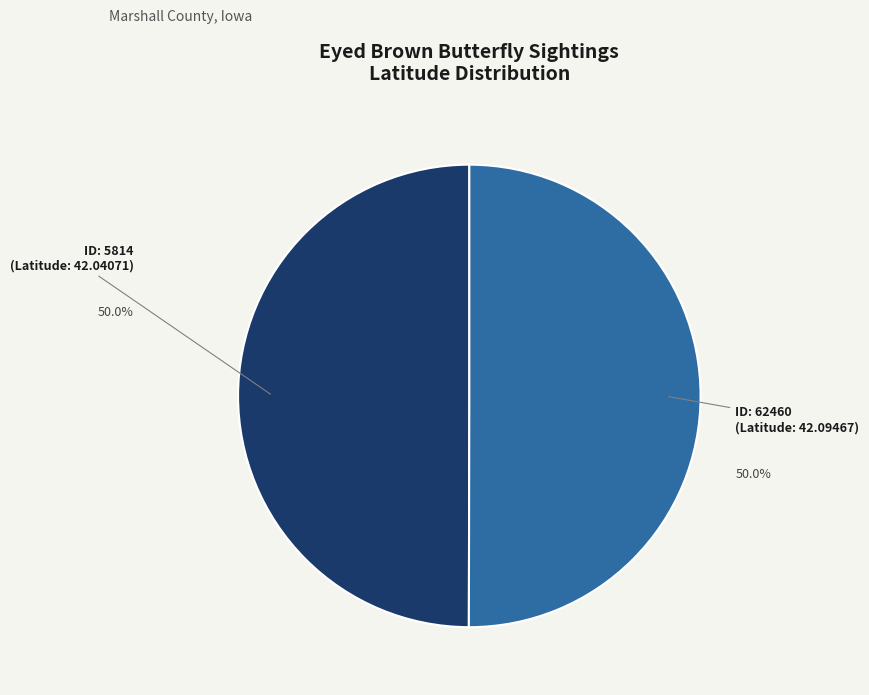

How many segments does this pie chart have?

2